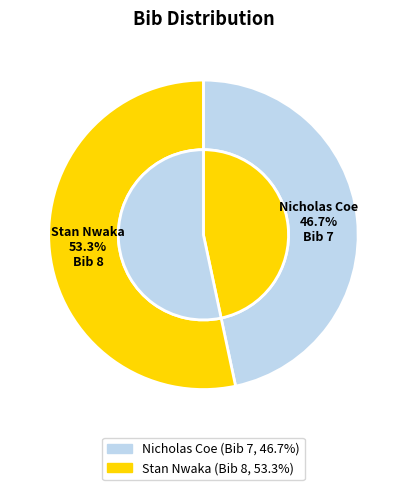

Count the number of slices in the pie.

2